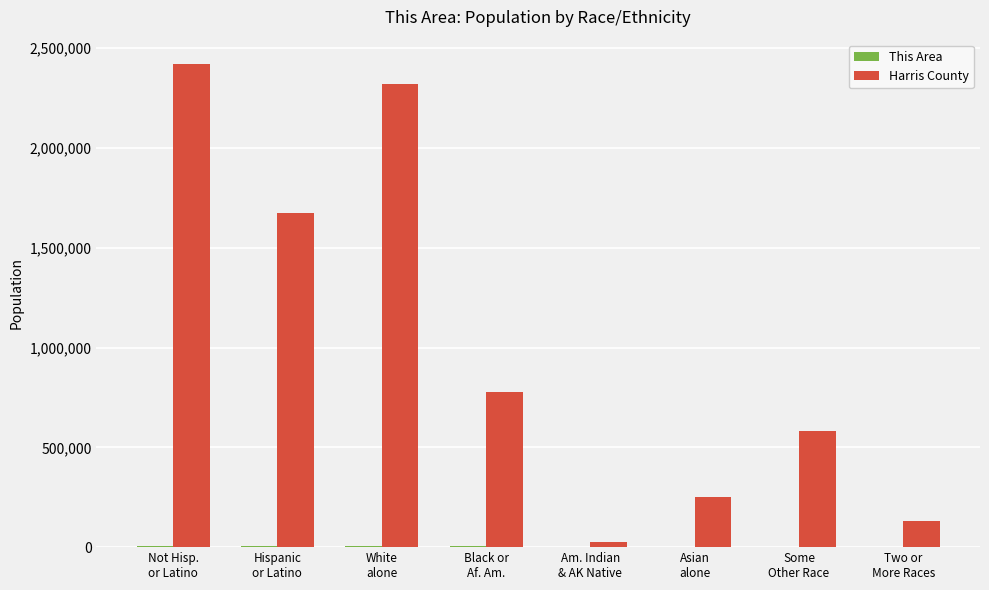

Which series has the largest total across all categories?

Harris County